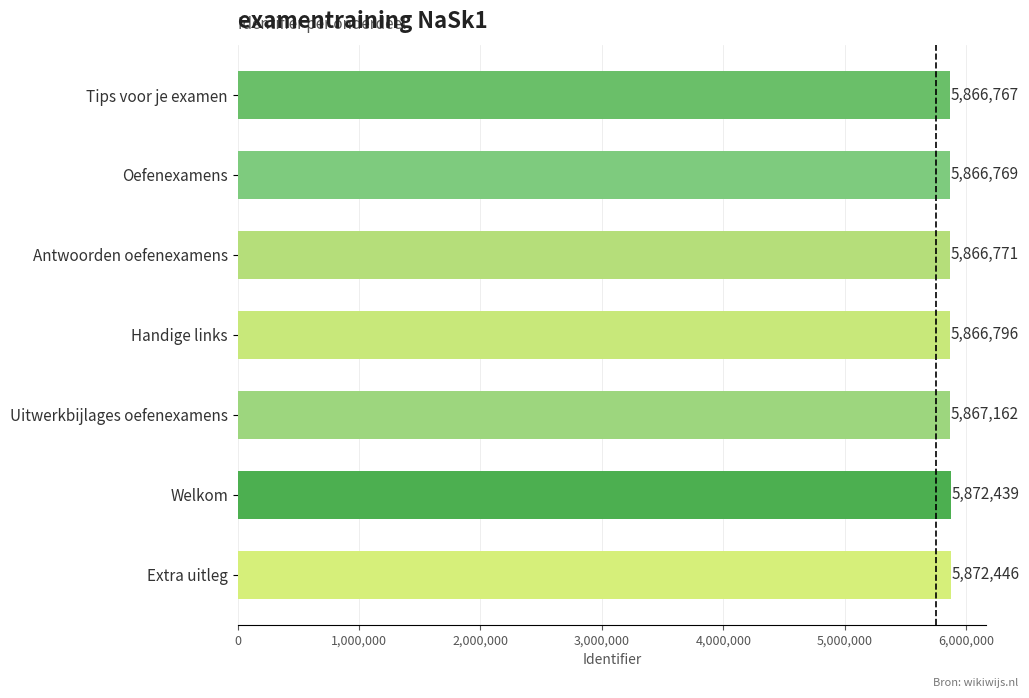

Reading bottom to top, extract all data points from this chart.

5872446	5872439	5867162	5866796	5866771	5866769	5866767